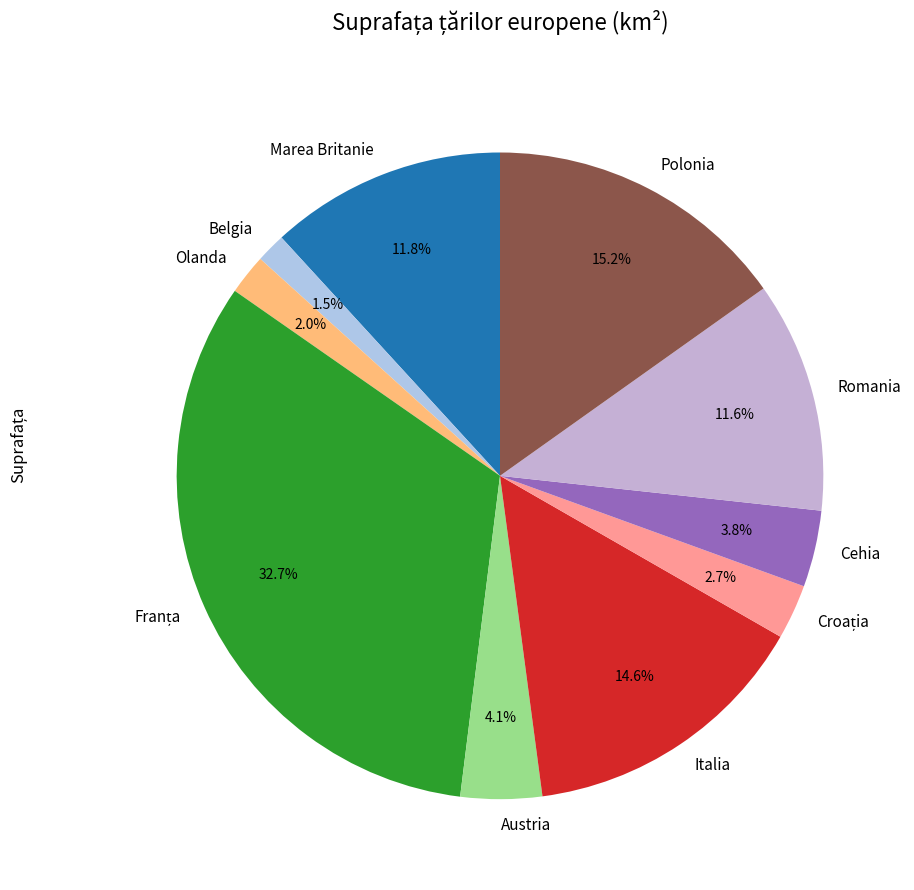

Which has a higher value, Austria or Marea Britanie?

Marea Britanie